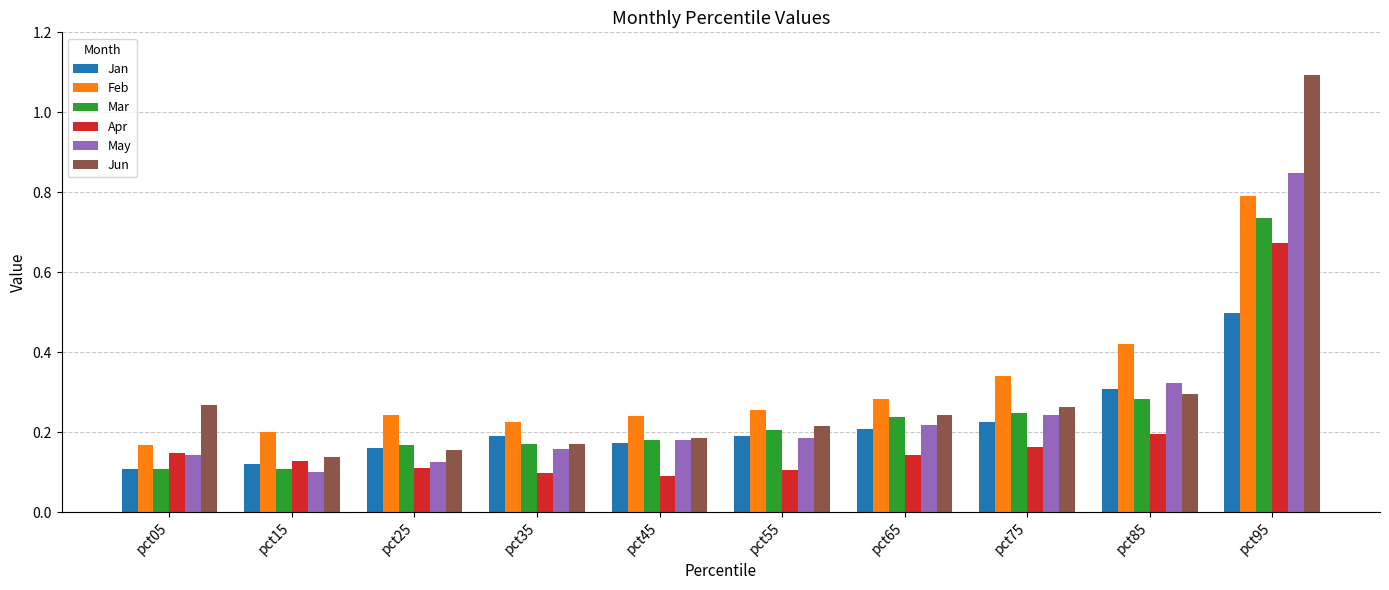

Which category has the lowest value in the Feb series?

pct05